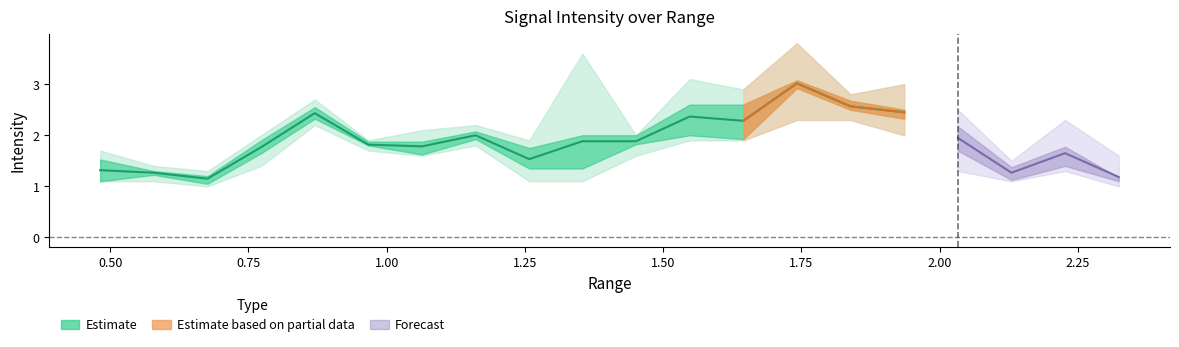

How many categories are shown in the chart?

20